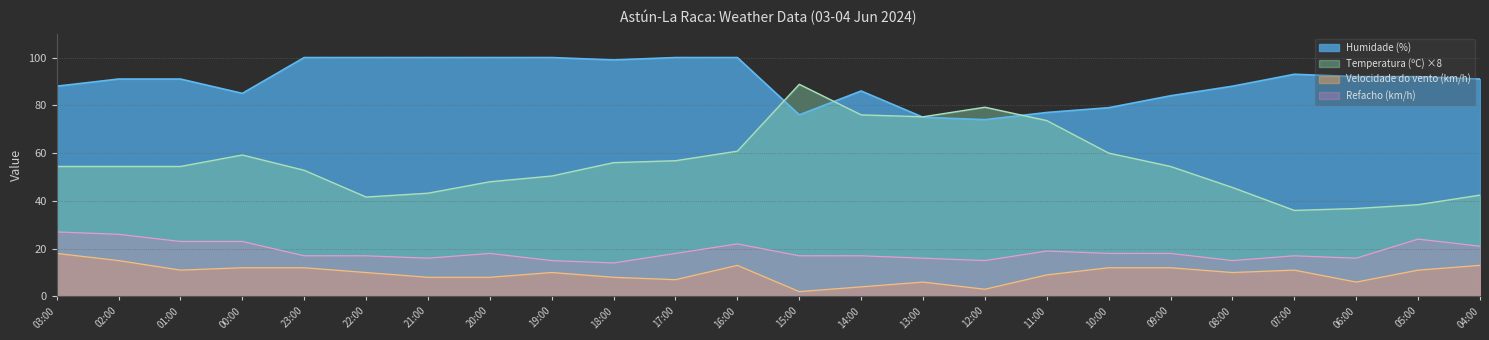

What is the label of the 12th point from the left?

16:00